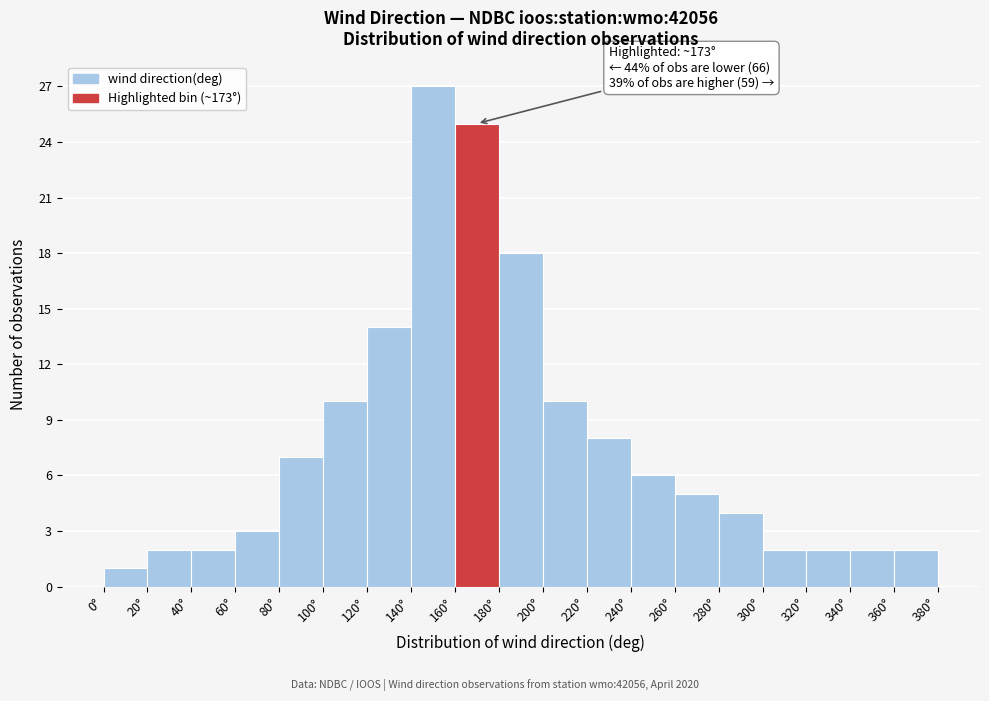

Which range on the x-axis has the tallest bar?

140 to 160